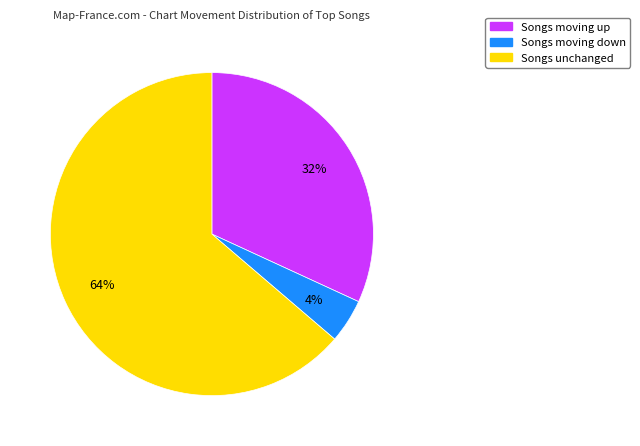

To the nearest percent, what is the average slice percentage?

33%